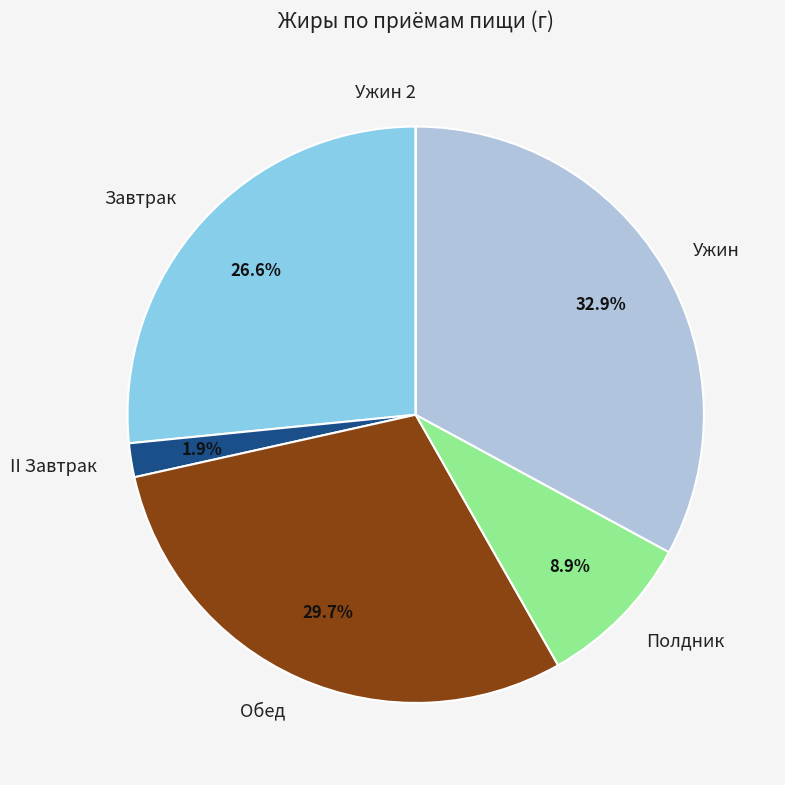

Is there a majority slice in this chart?

No